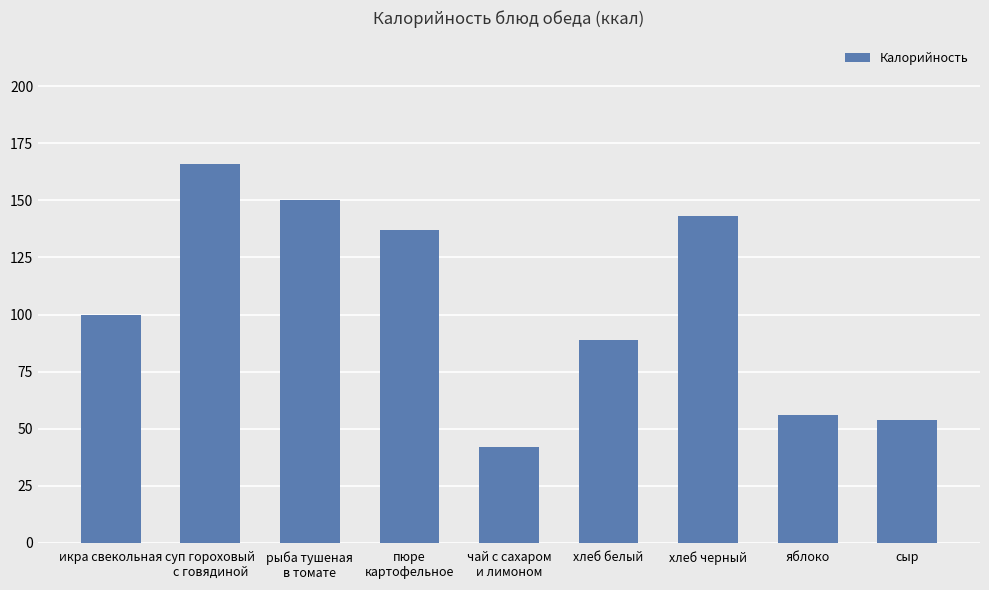

Which label corresponds to the largest value in the chart?

суп гороховый
с говядиной